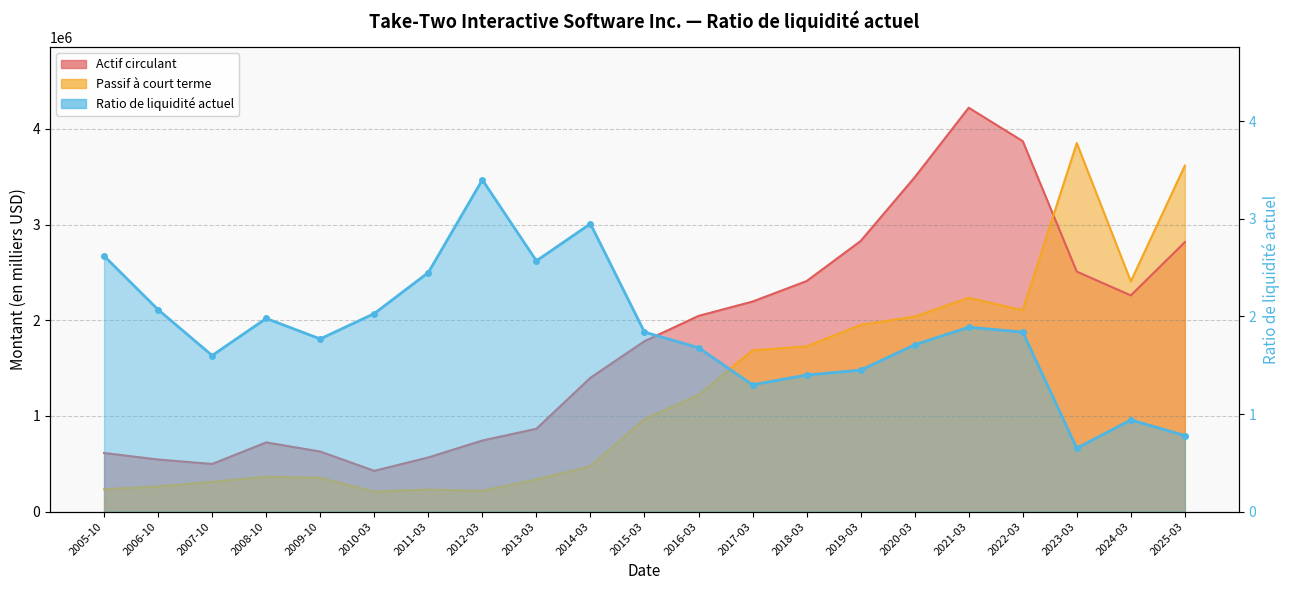

True or false: Ratio de liquidité actuel has a value of 0.8 at 2025-03.

True